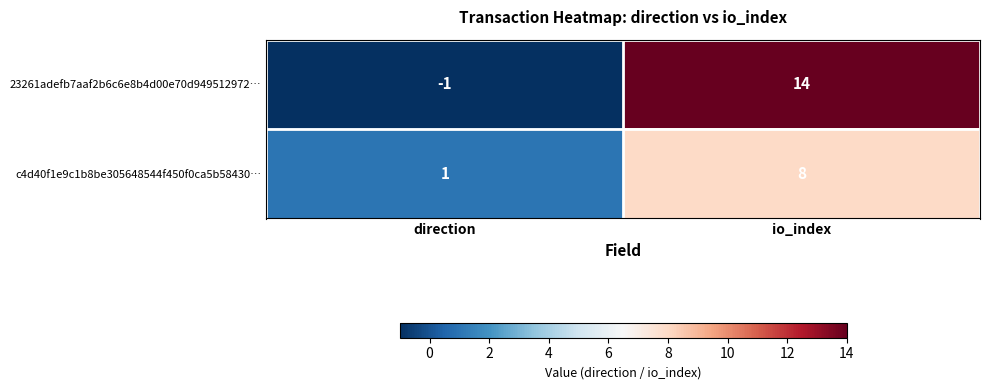

At how many categories does at least one series exceed 10?

1